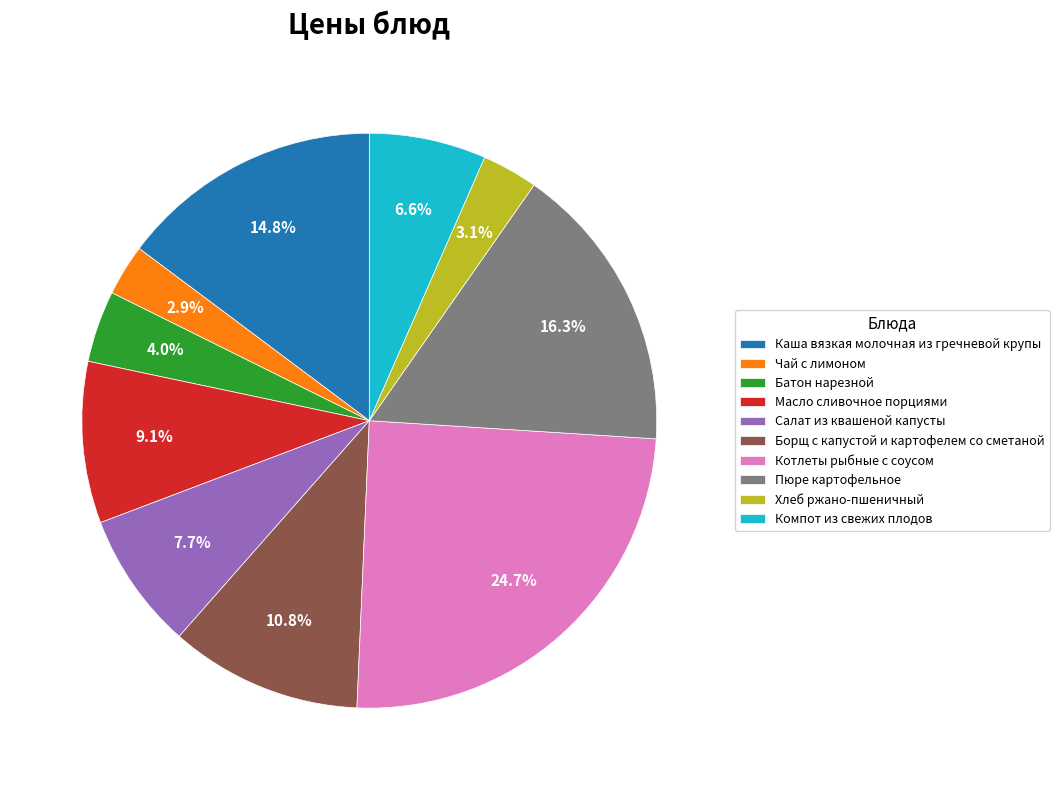

To the nearest percent, what is the difference between the largest and smallest slice percentages?

22%